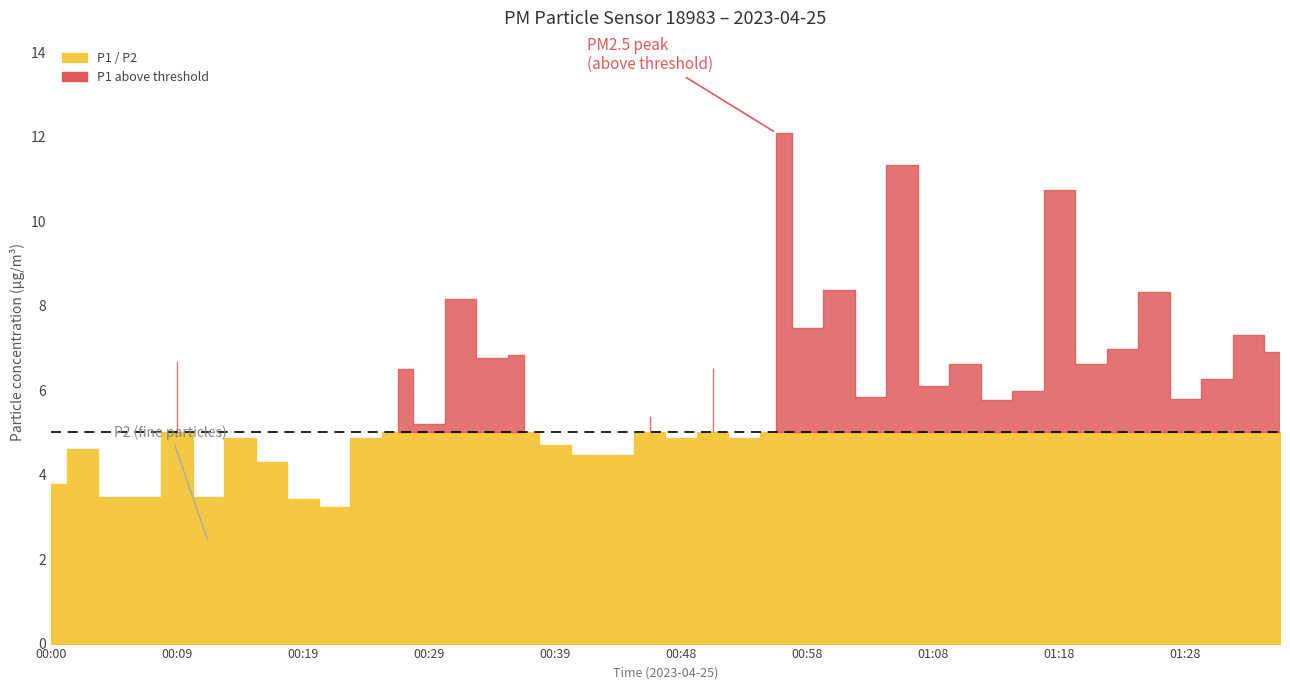

Is it true that P2 equals 1.5 at 01:35?

False